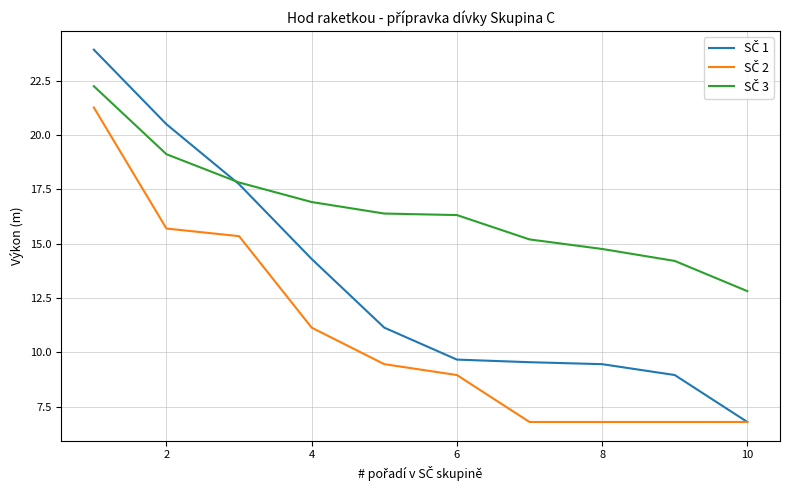

What is the greatest value displayed?

23.9